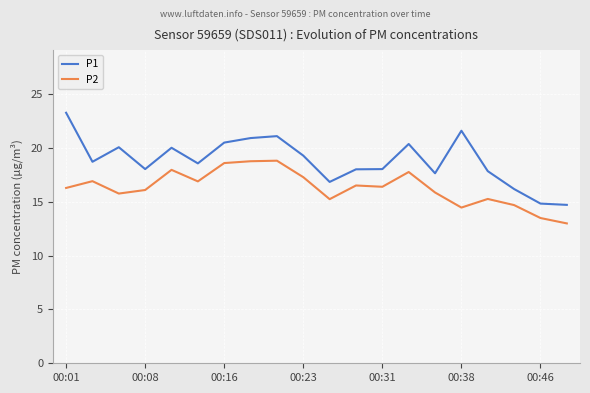

What is the difference between the maximum and minimum values in the P2 series?

5.8